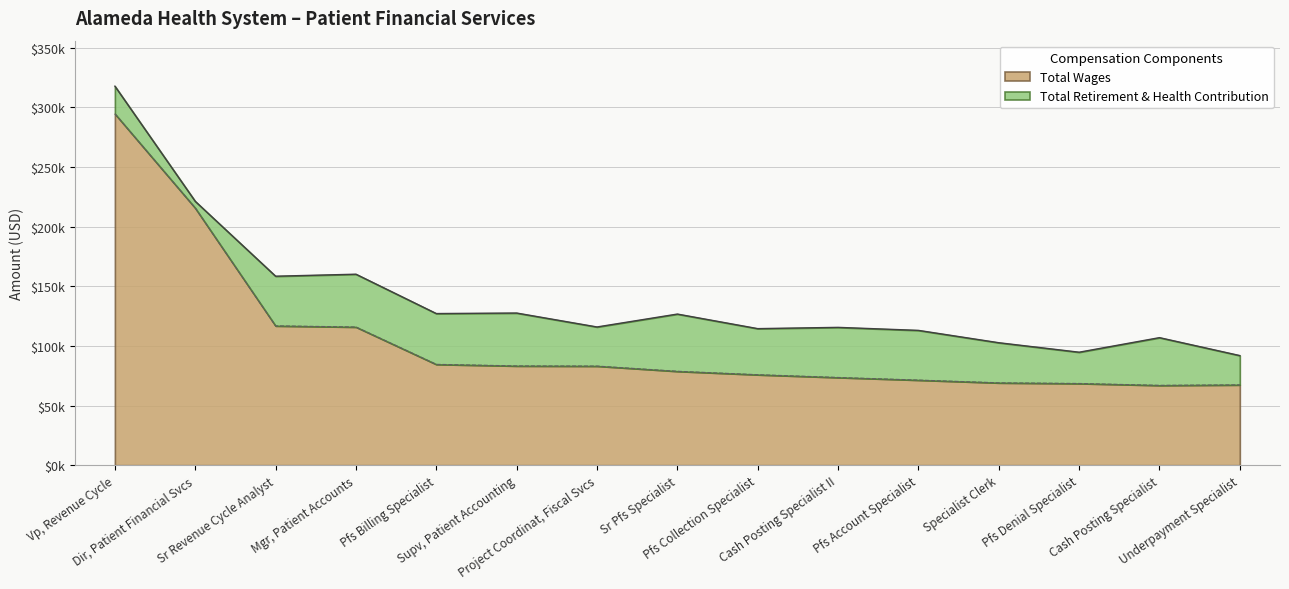

What is the difference between the second highest and minimum values?

148709